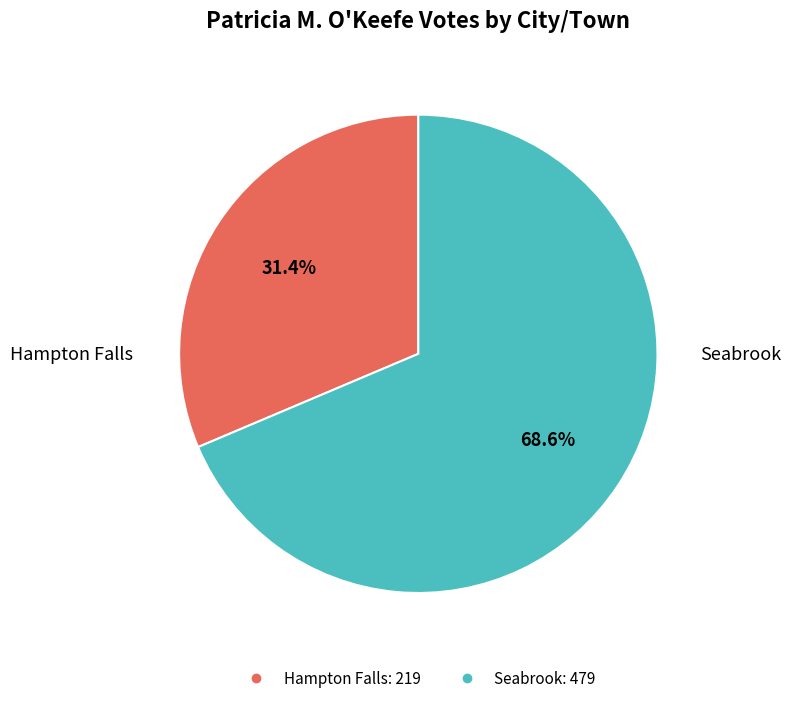

Is it true that Seabrook is 69% of the pie?

True